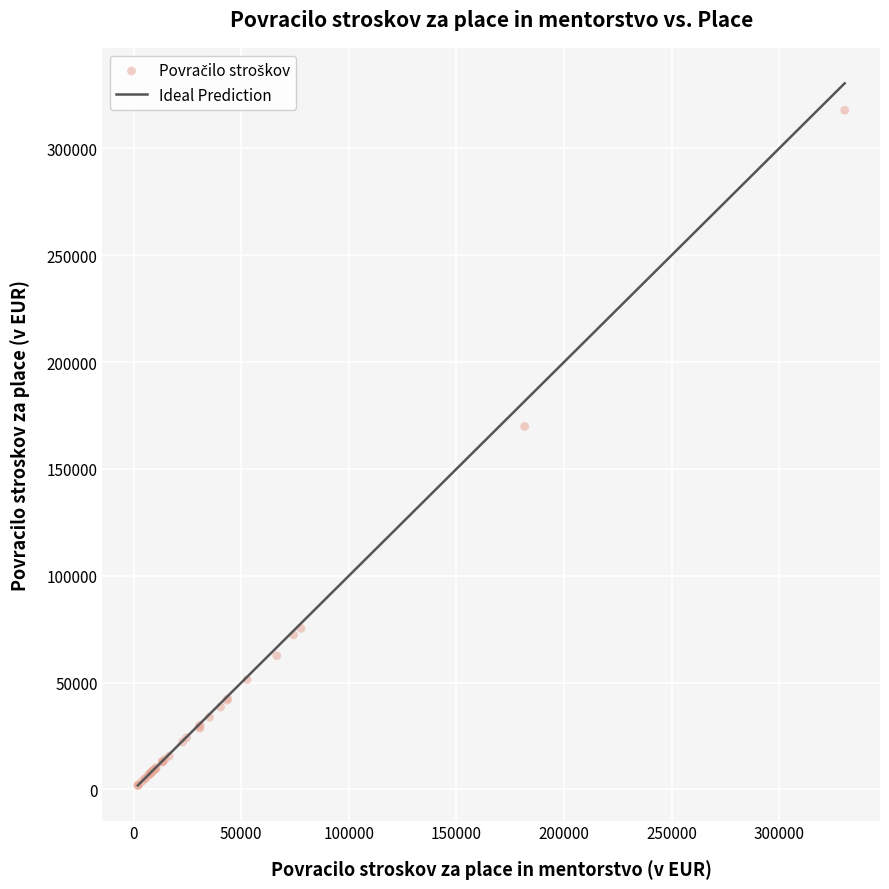

What Y value in the scatter plot is closest to 159873?

169868.8